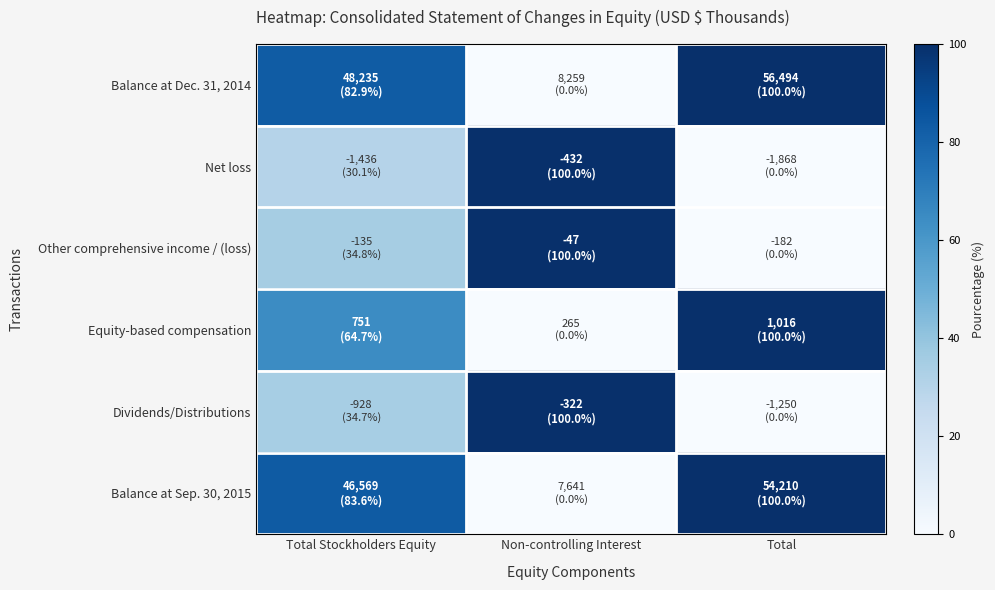

At which category is the sum across all series the highest?

Total Stockholders Equity